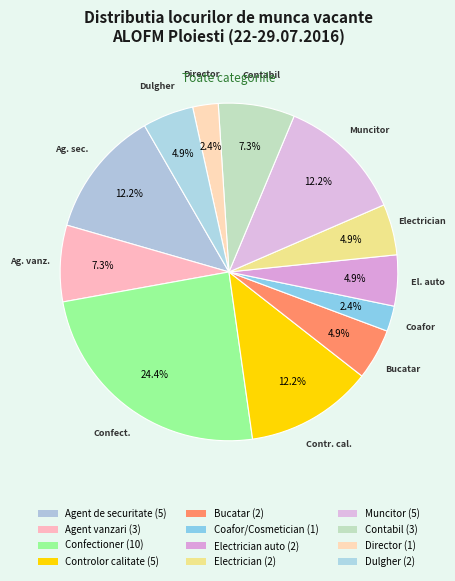

Count the number of slices in the pie.

12